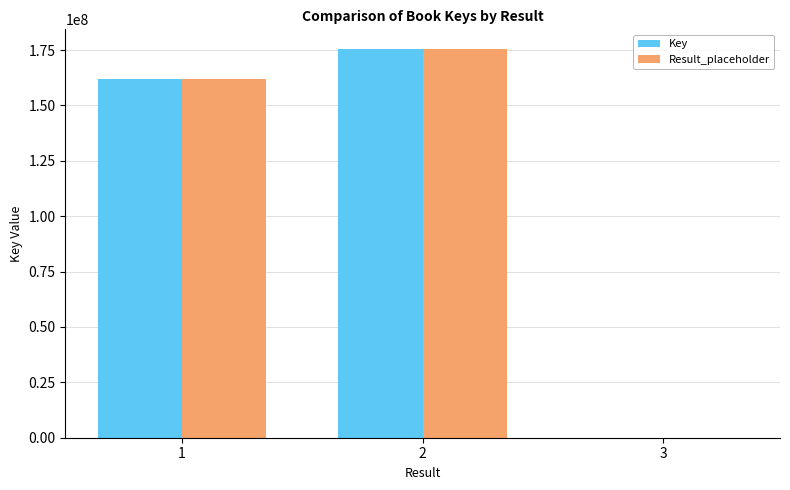

What is the greatest value displayed?

175595190